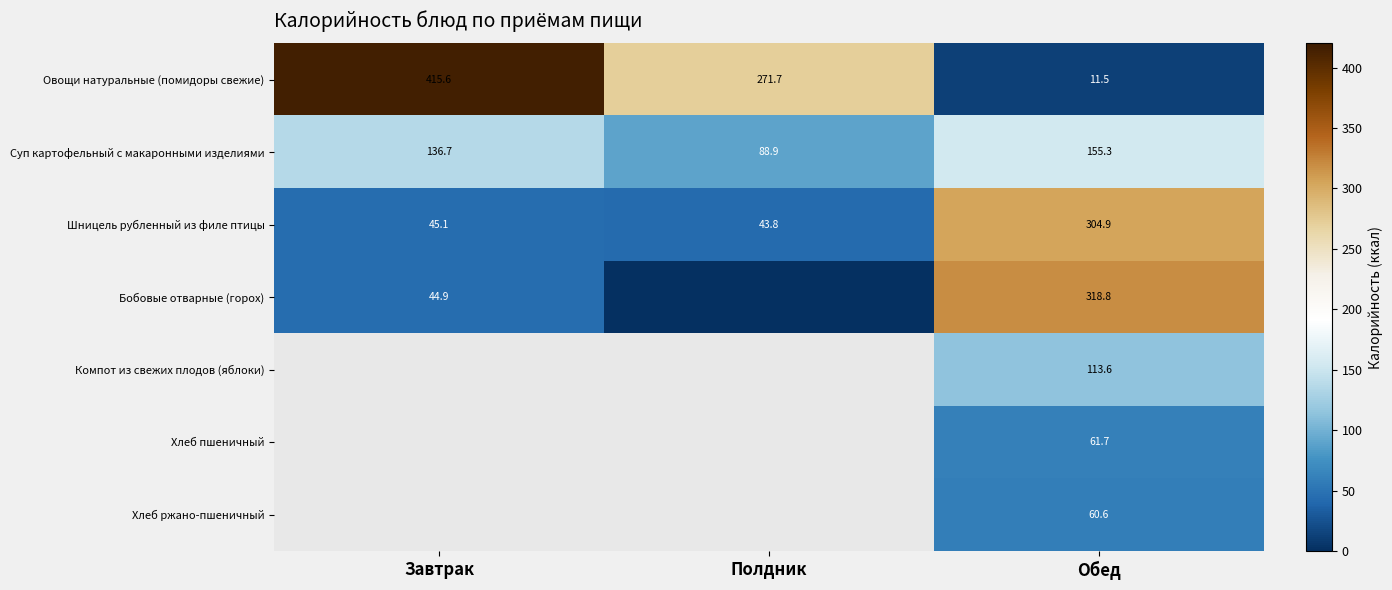

Which has a higher value, Обед or Полдник?

Полдник